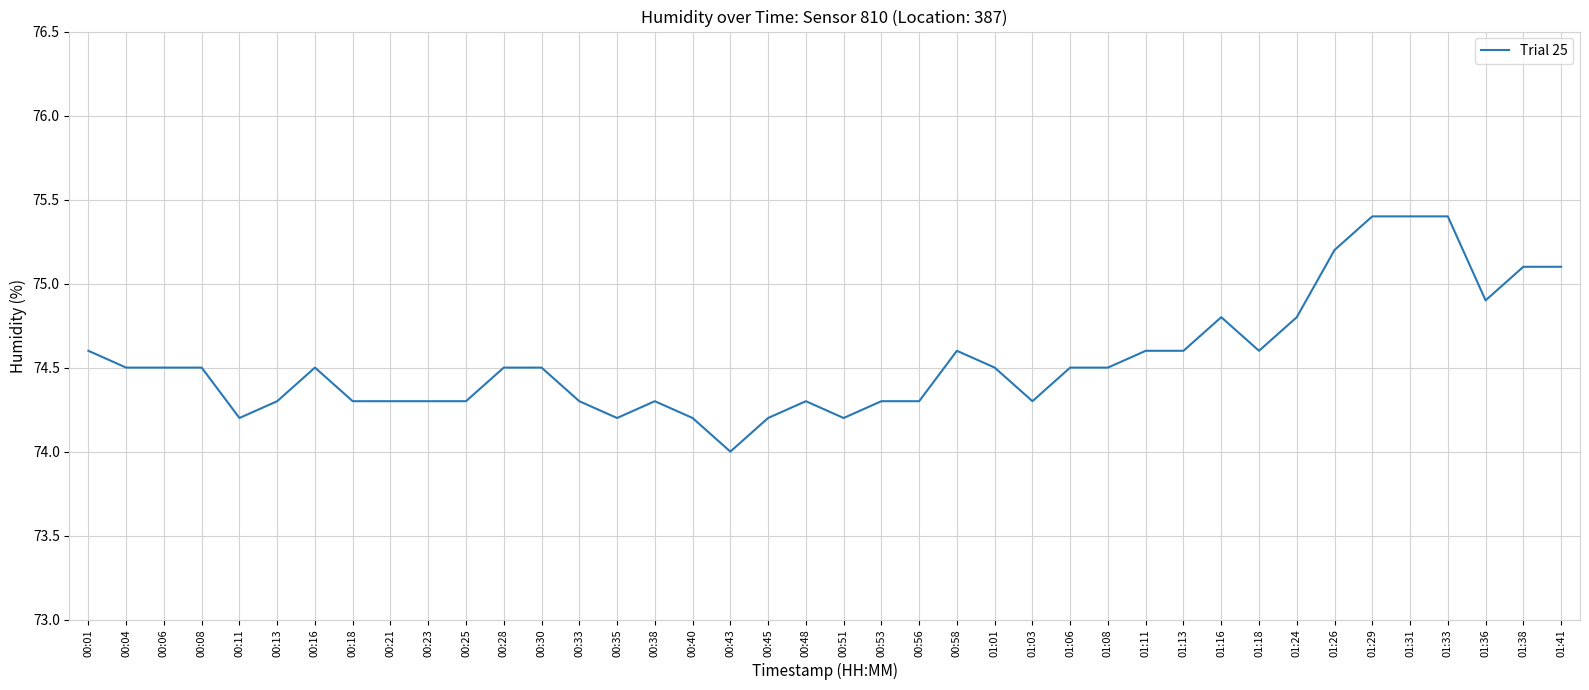

What is the maximum value shown in the chart?

75.4